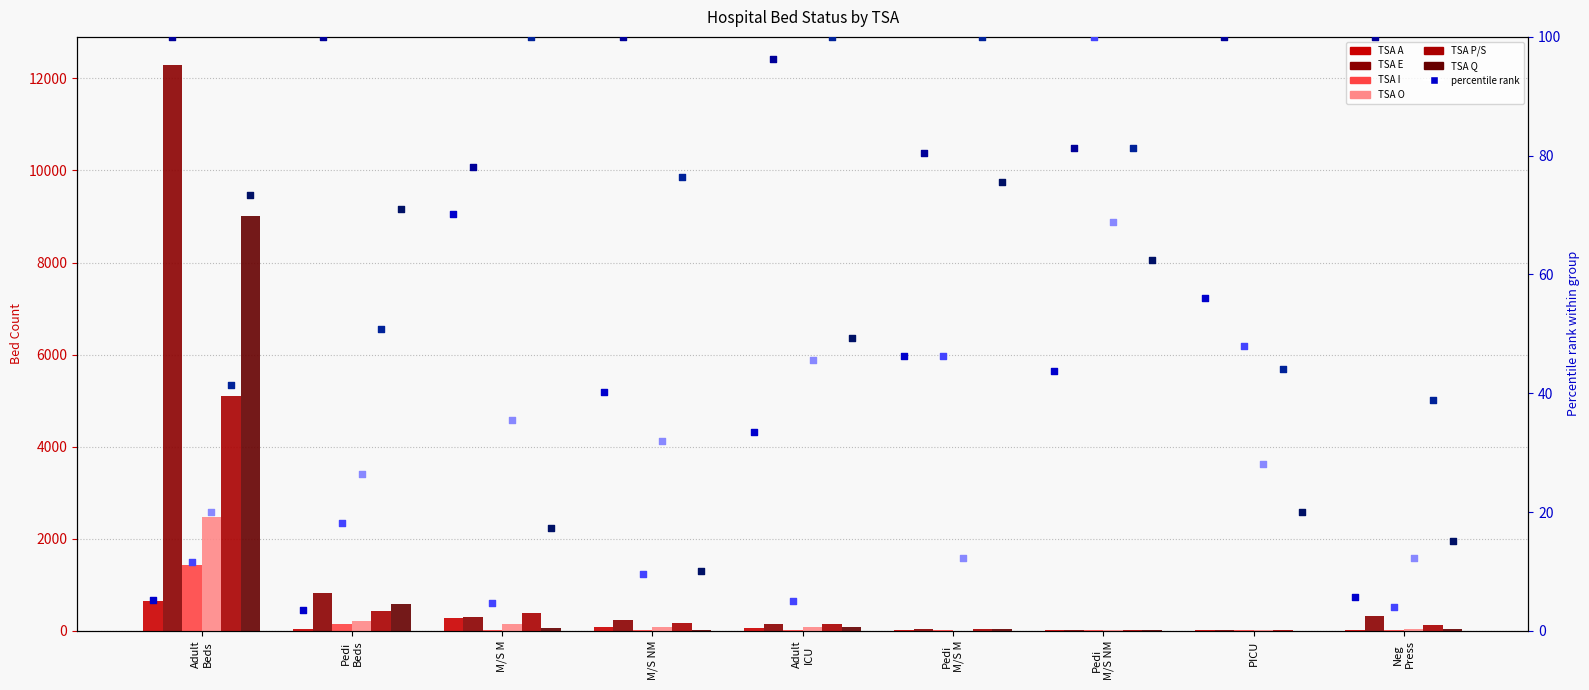

What is the total value across all series at M/S NM?

614